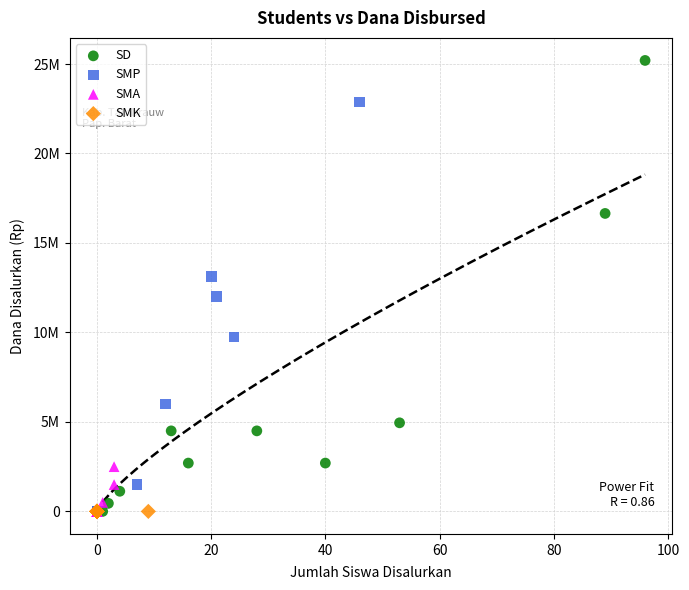

What are all the series names shown in the legend?

SD, SMP, SMA, SMK